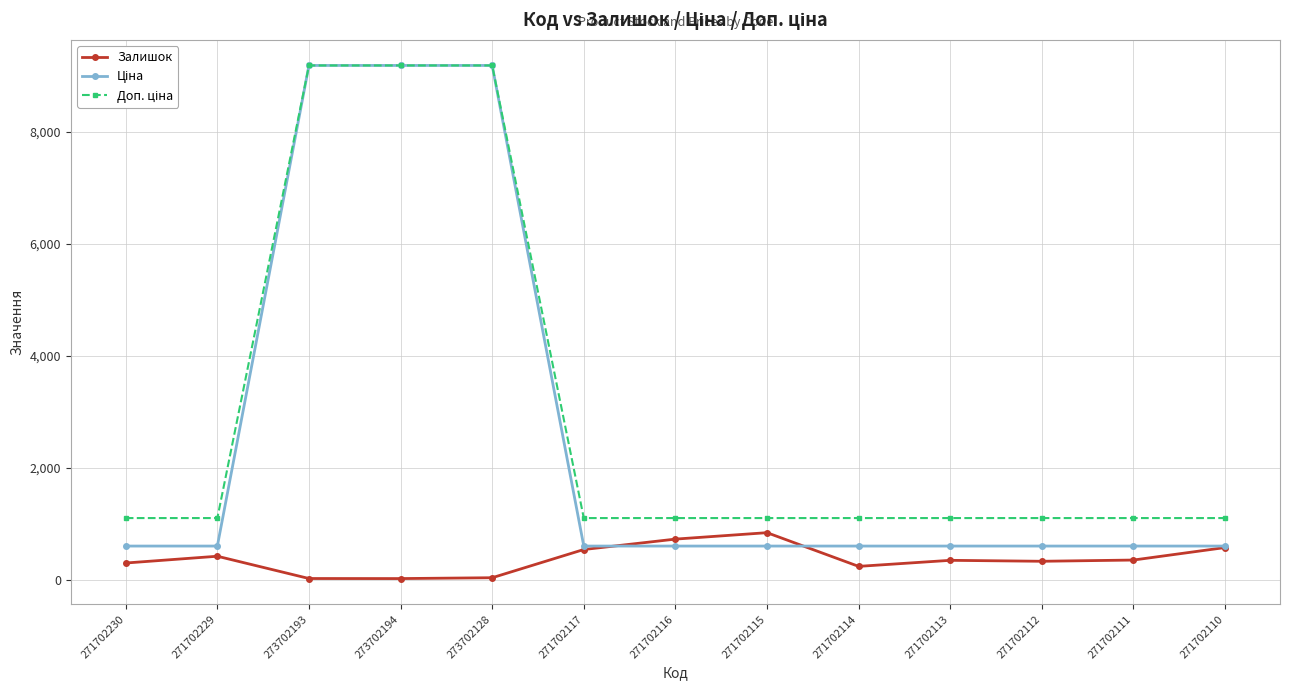

What is the spread (max minus min) of values at 271702114?

863.0